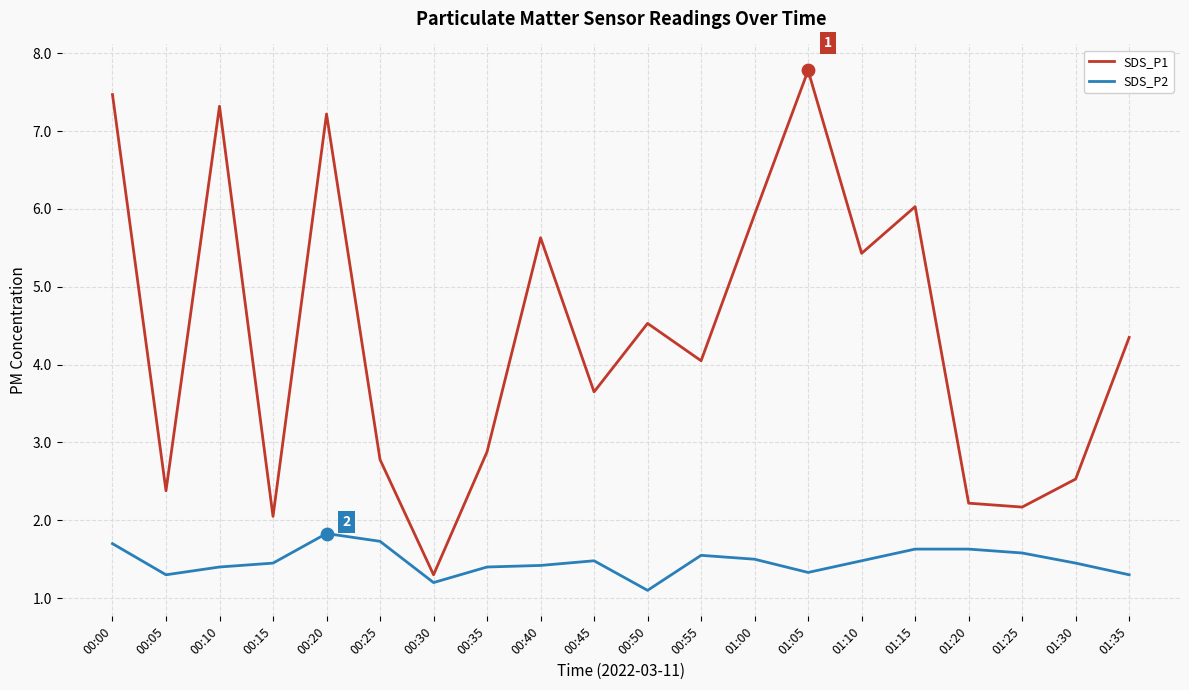

What are all the series names shown in the legend?

SDS_P1, SDS_P2